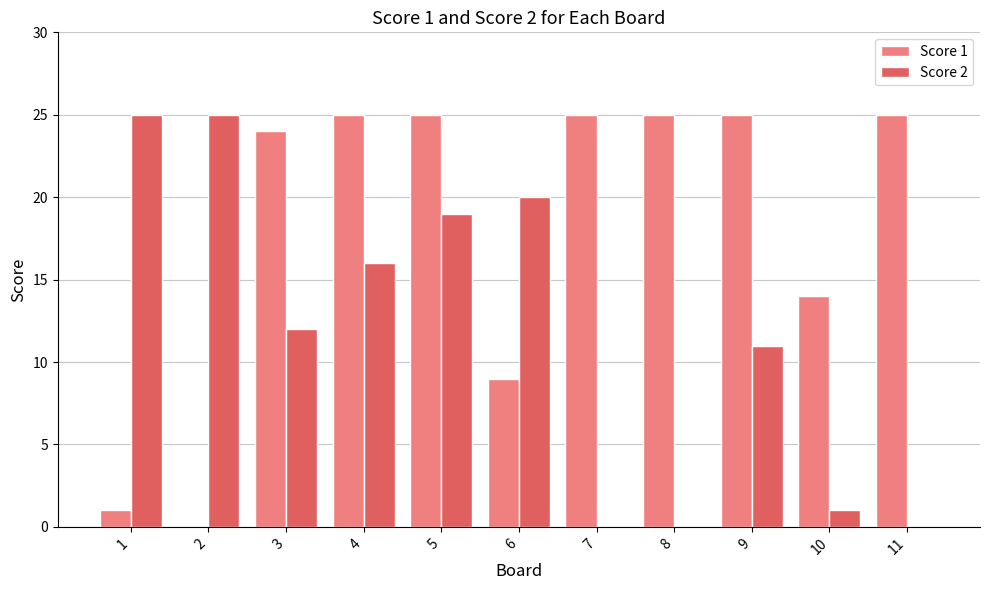

Reading left to right, transcribe all the data shown in this chart.

Score 1: 1	0	24	25	25	9	25	25	25	14	25
Score 2: 25	25	12	16	19	20	0	0	11	1	0